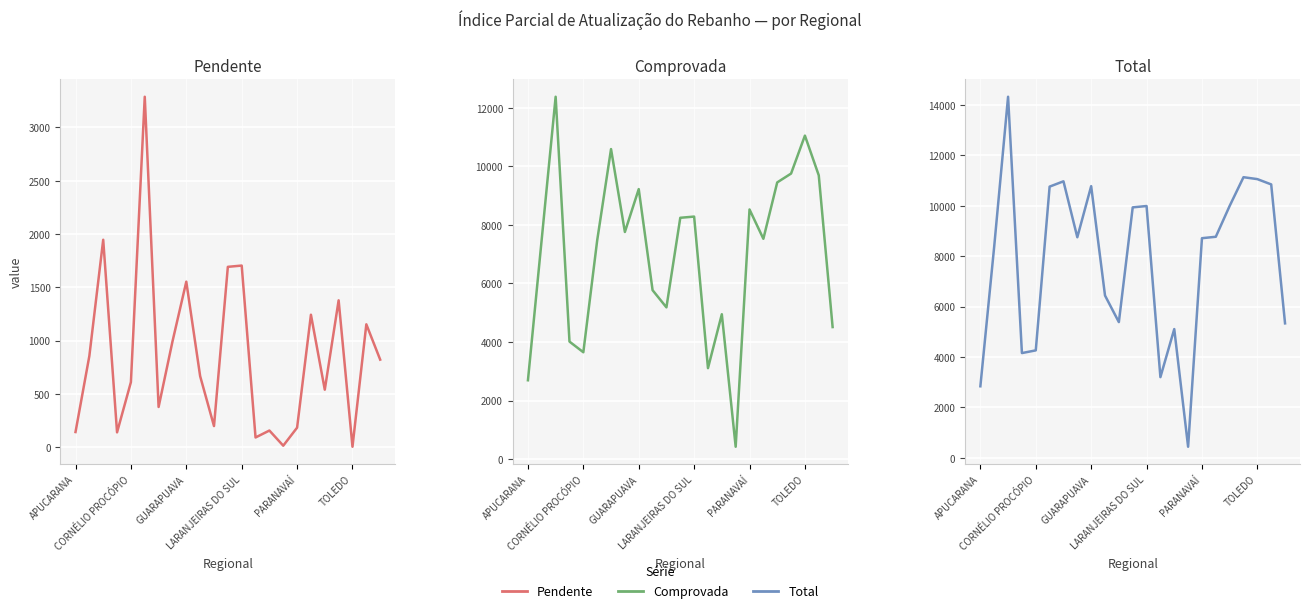

Which series has the largest total across all categories?

Total